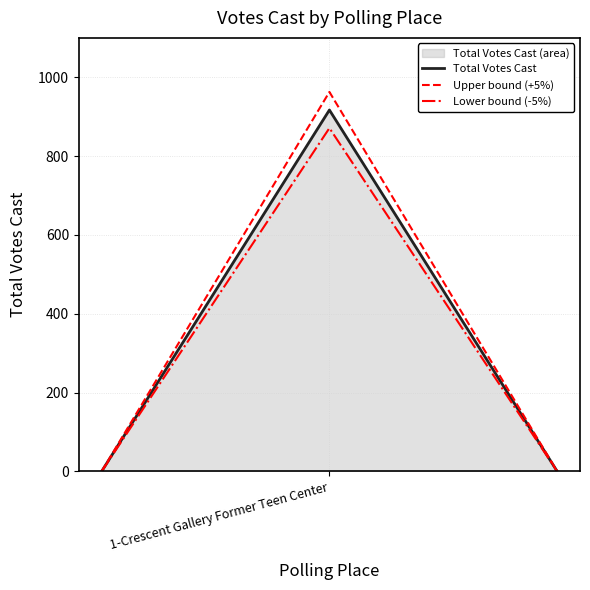

How many lines are shown in the chart?

3